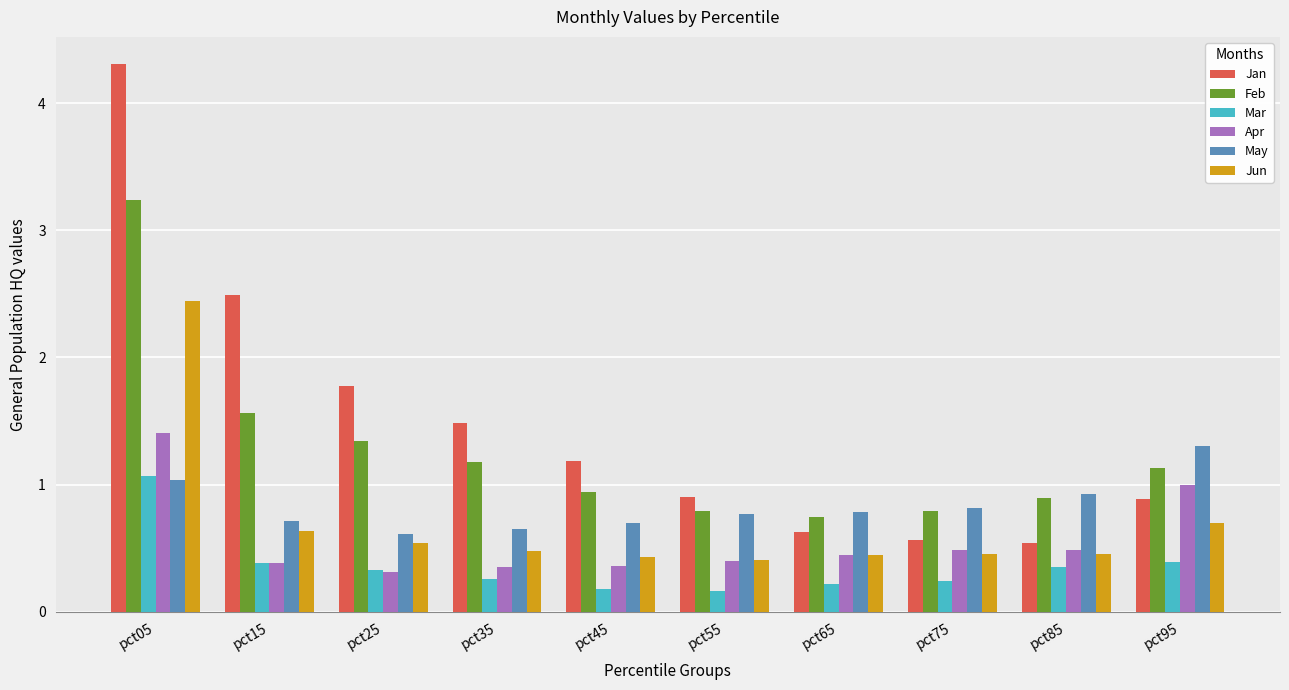

The value of Jan at pct85 is 0.2. True or false?

False